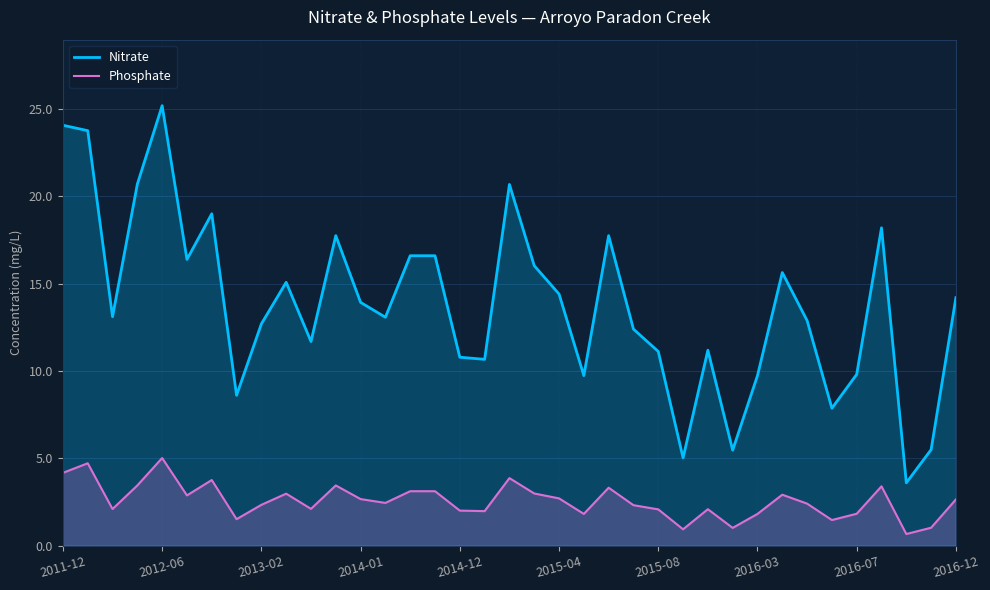

What is the difference between the Phosphate values at 18 and 35?

2.8